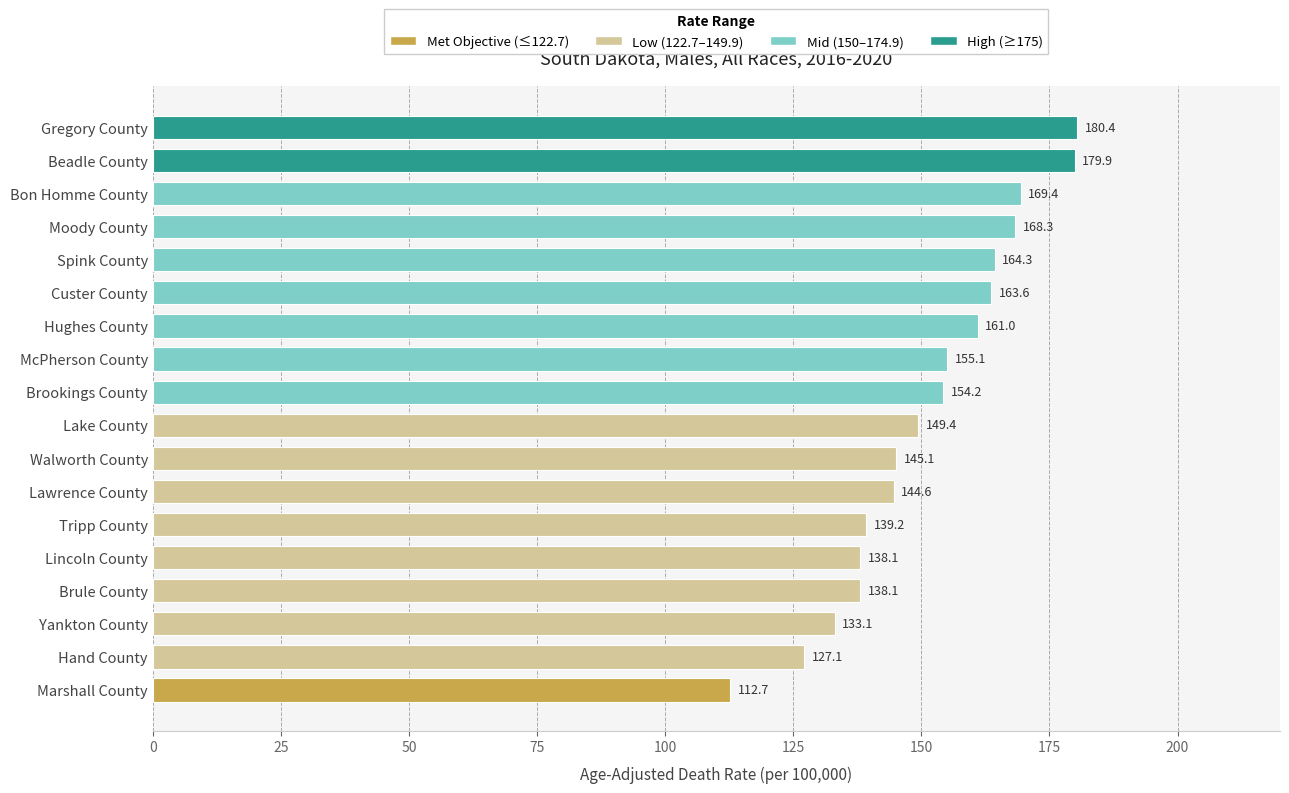

How many data points does each series have?

18